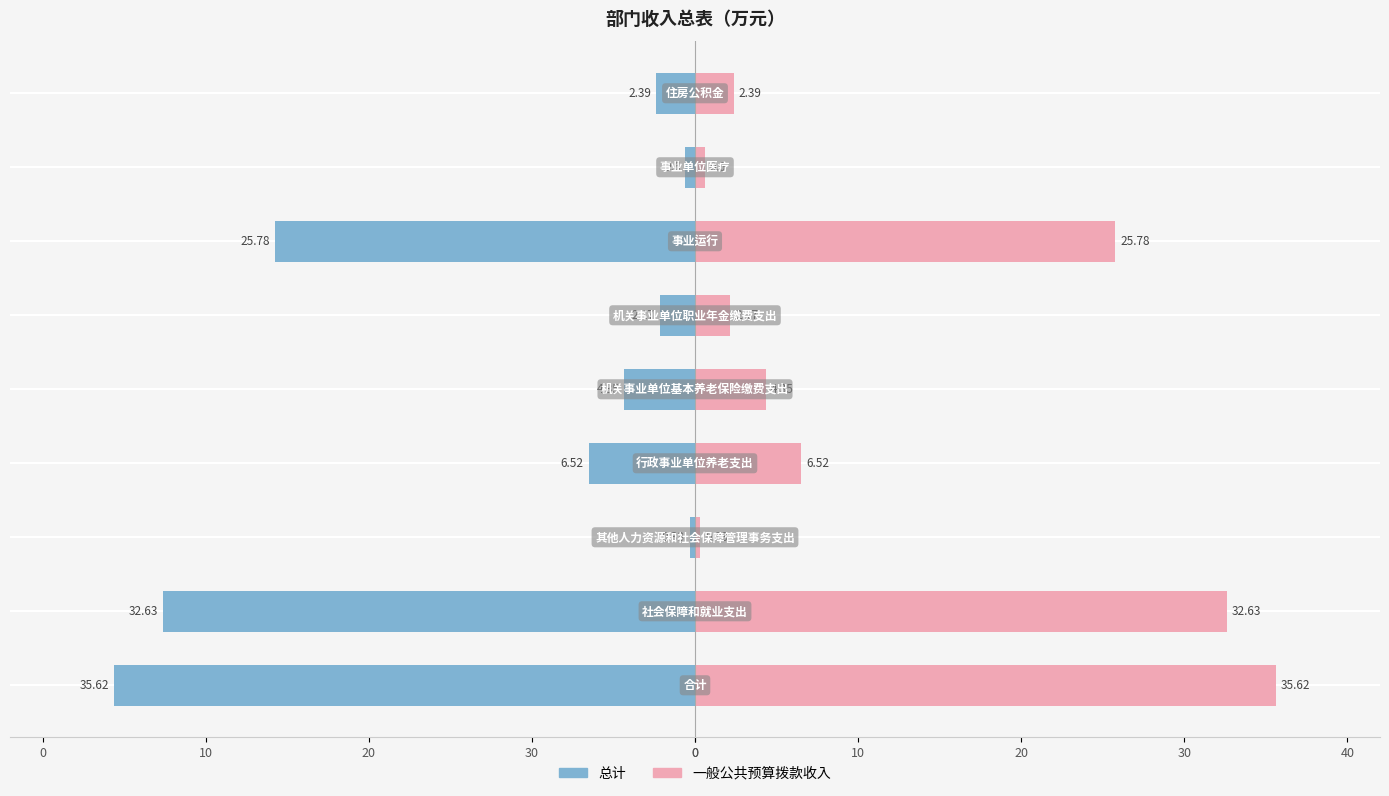

The value of 一般公共预算拨款收入 at 20 is 0.1. True or false?

False